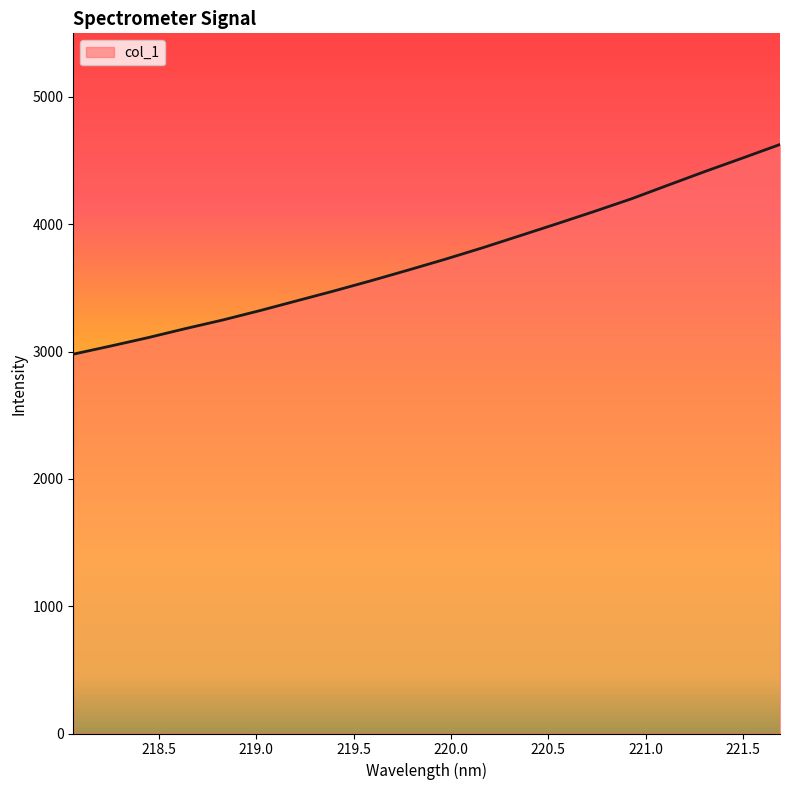

What is the difference between the maximum and minimum values?

1647.1